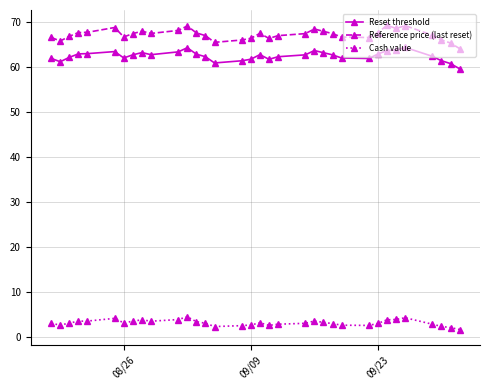

Which series has the widest spread of values?

Reference price (last reset)